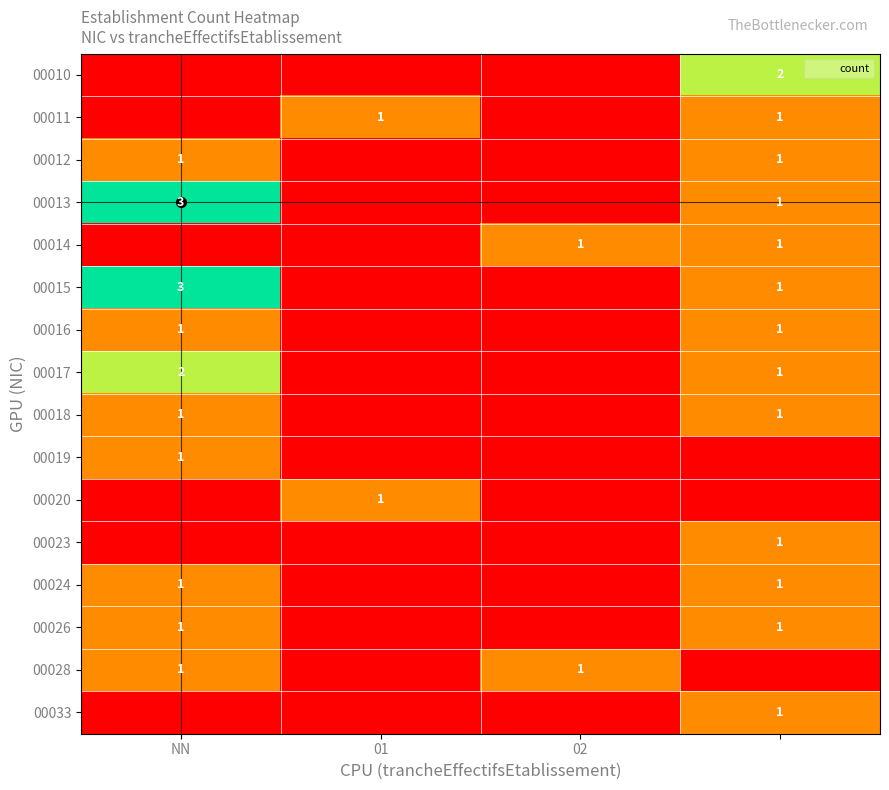

Is it true that 00026 equals 1 at NN?

True